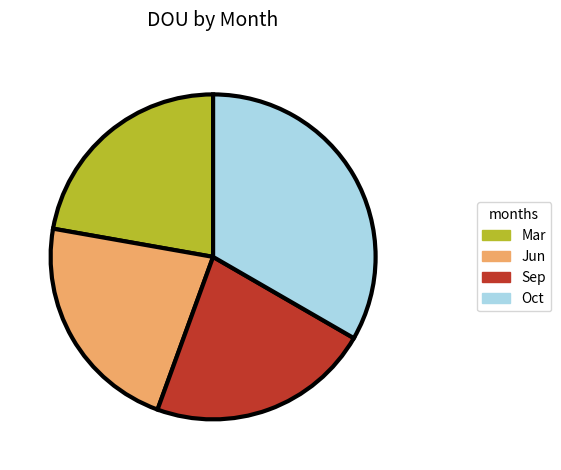

Is the sum of Mar and Jun greater than half?

No